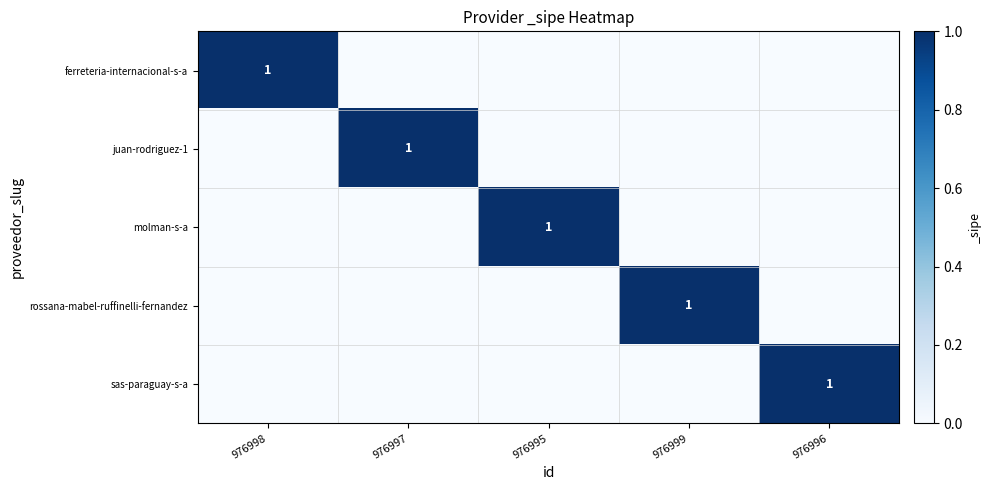

True or false: ferreteria-internacional-s-a has a value of 1 at 976998.

True